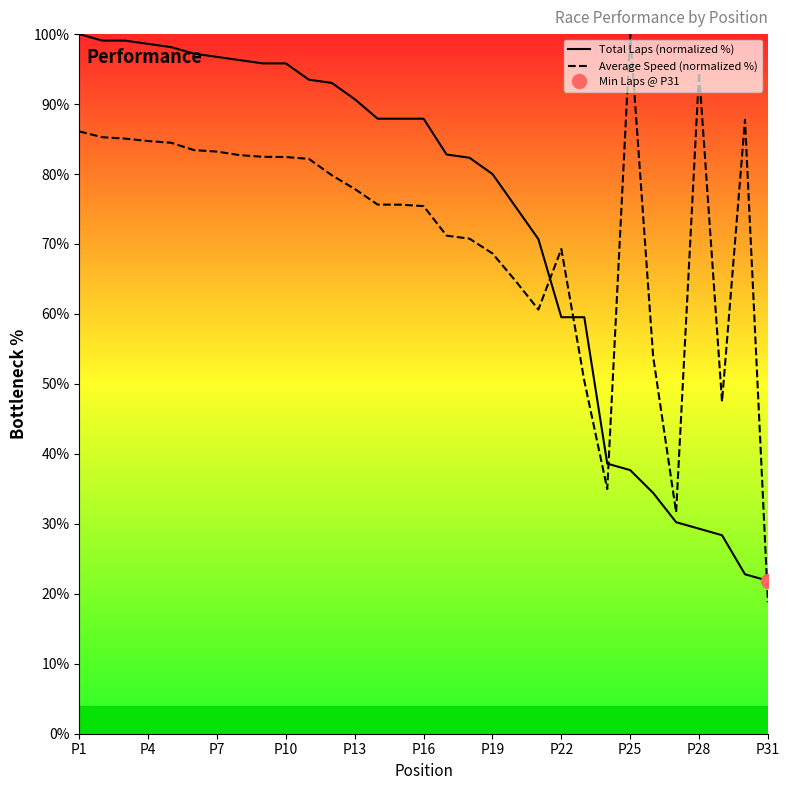

Which category has the highest value in the Average Speed (normalized %) series?

P25